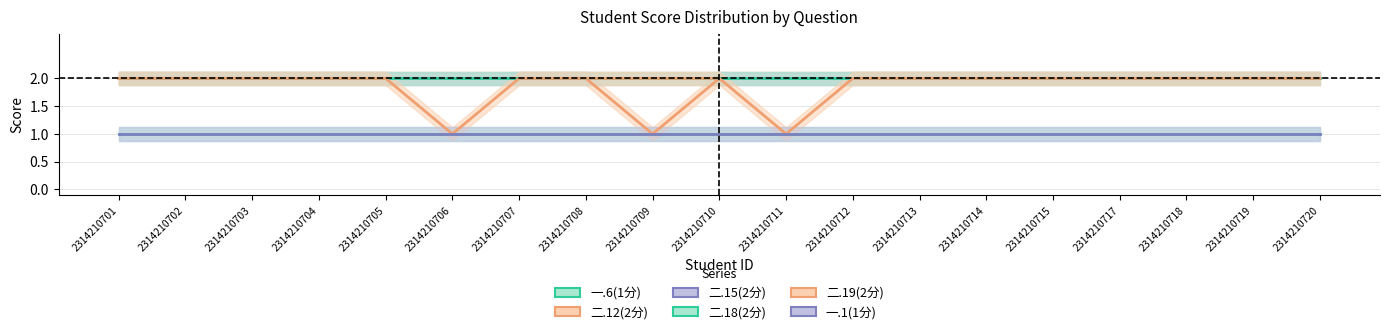

What is the maximum value shown in the chart?

2